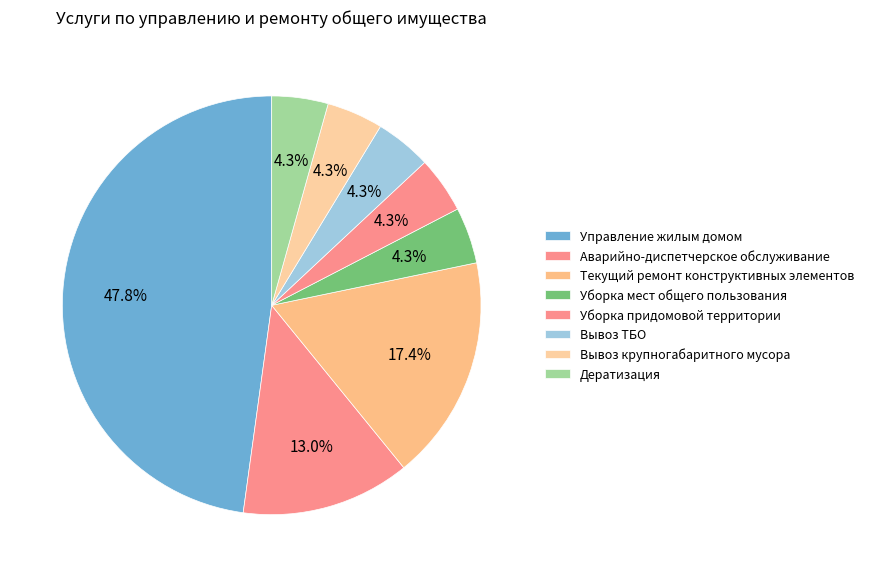

To the nearest percent, what is the difference between the largest and smallest slice percentages?

43%